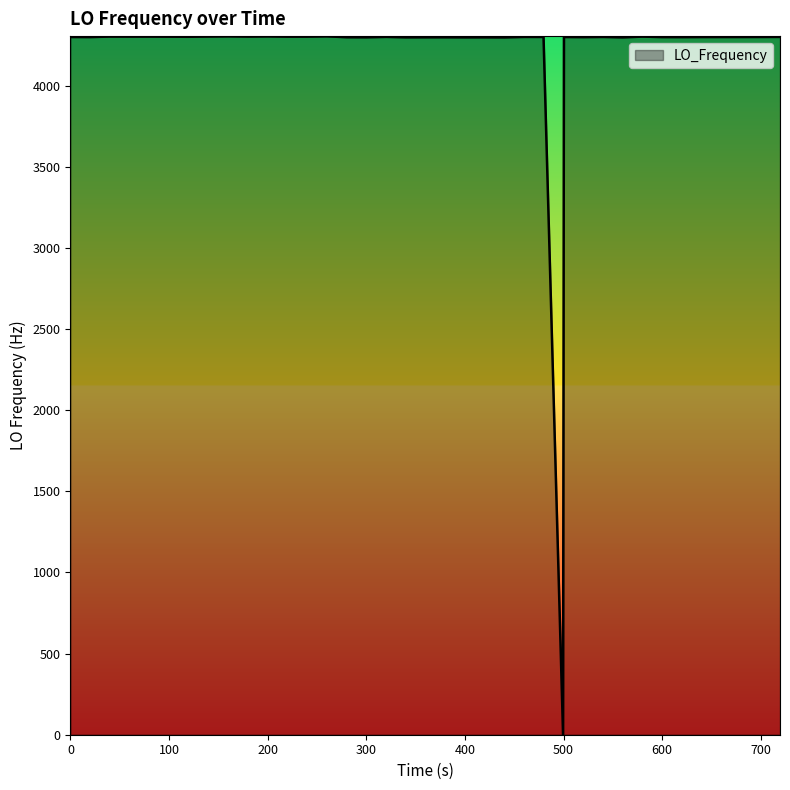

What is the difference between the maximum and minimum values?

4304.8